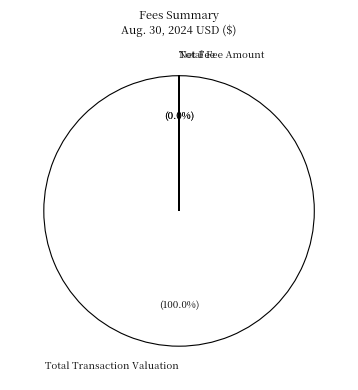

True or false: Total Transaction Valuation accounts for 100% of the total.

True